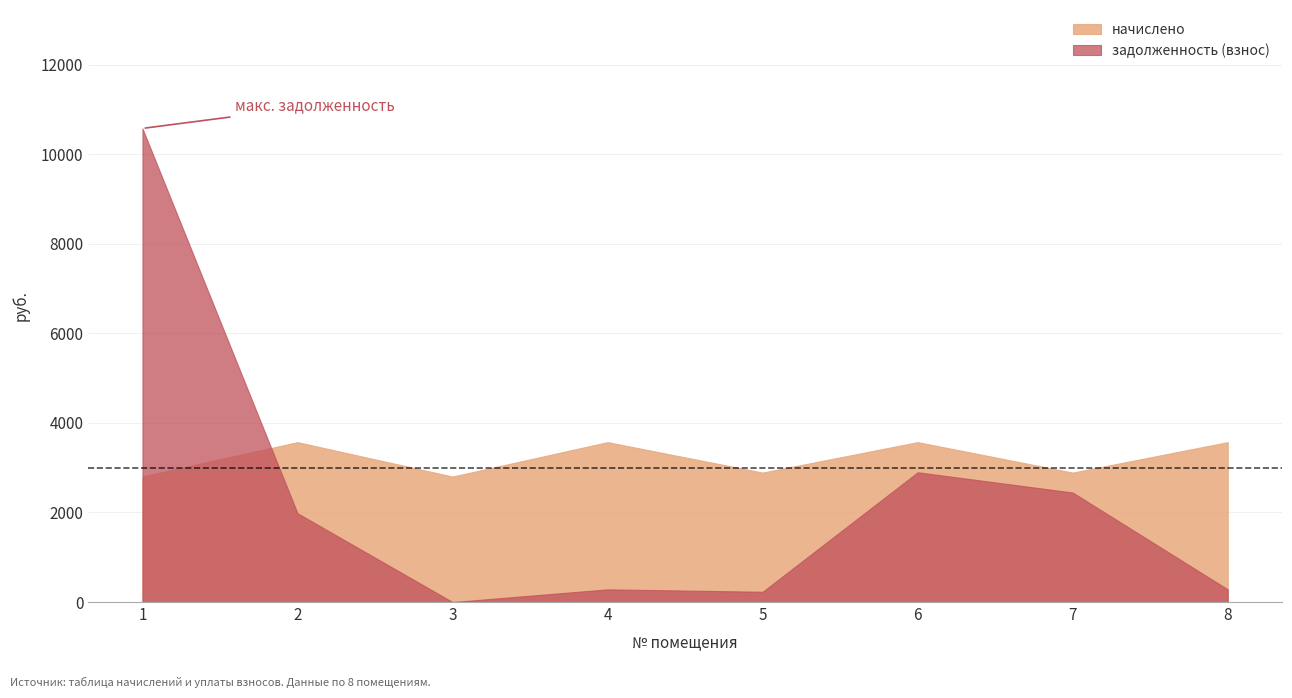

How many times do начислено and задолженность (взнос) cross each other?

1